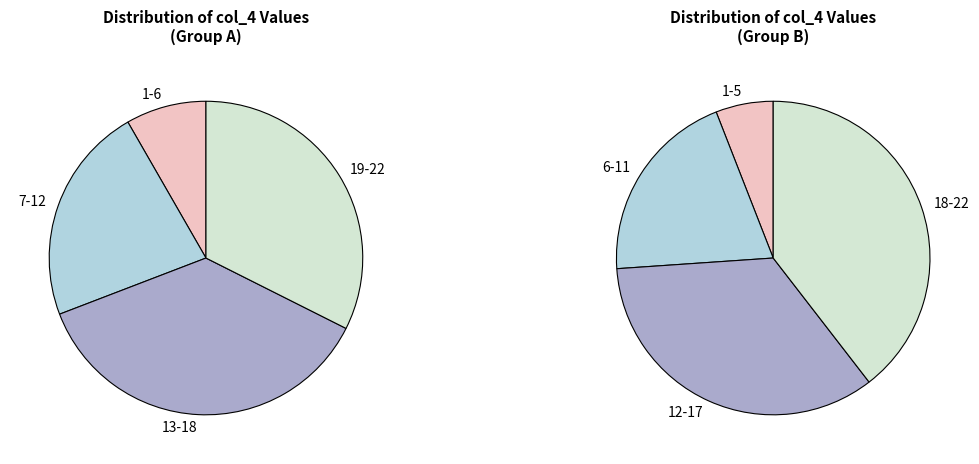

Approximately how many times larger is the value at 11 compared to 2?

3.0